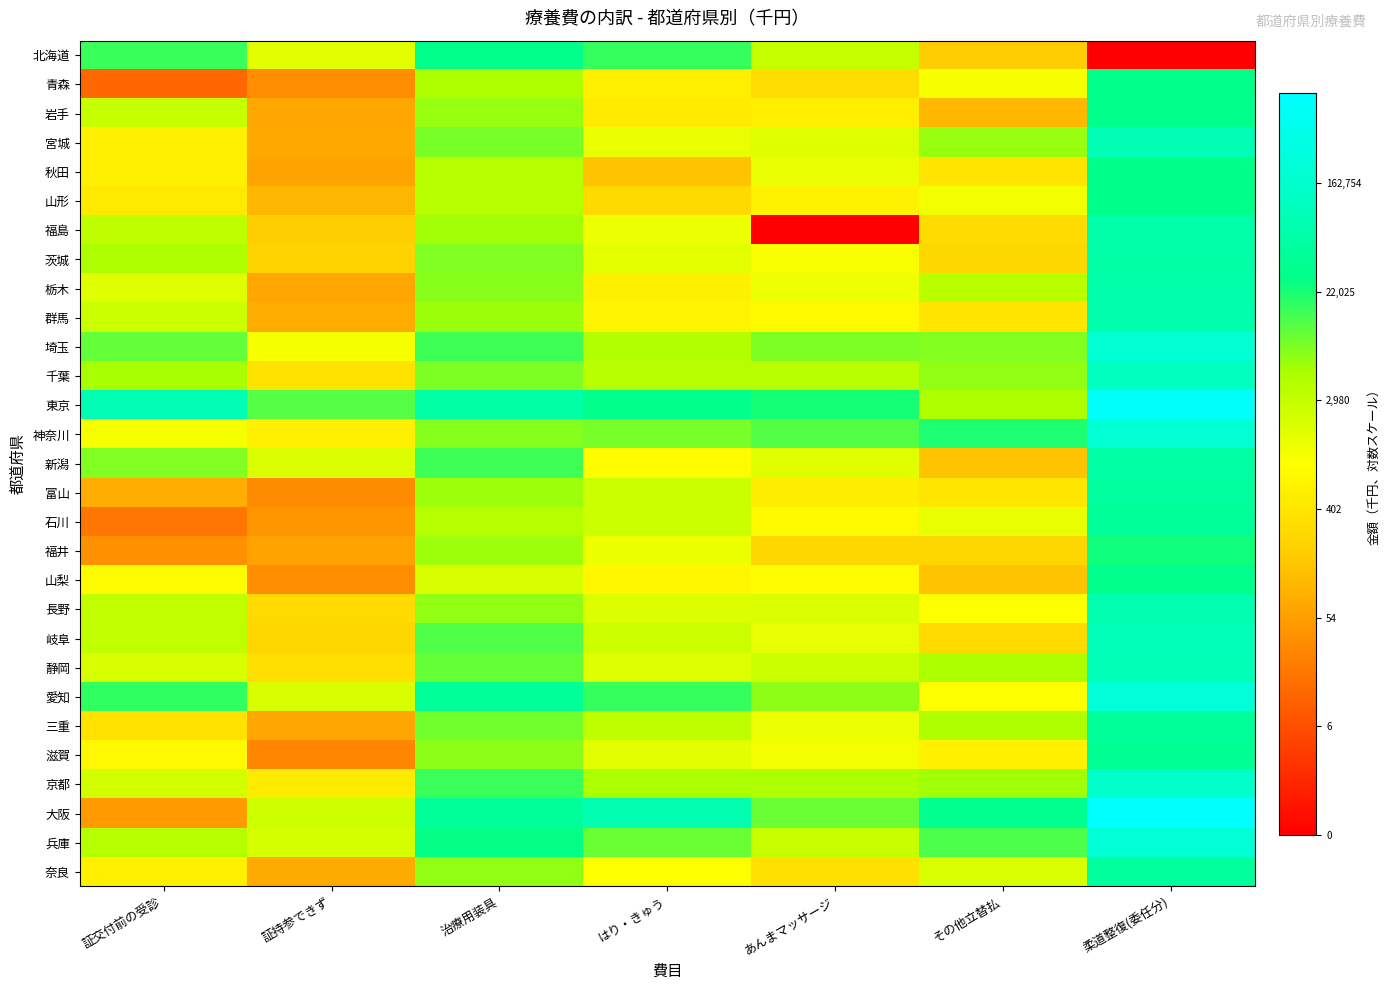

What is the total value across all series at 証持参できず?

156.4